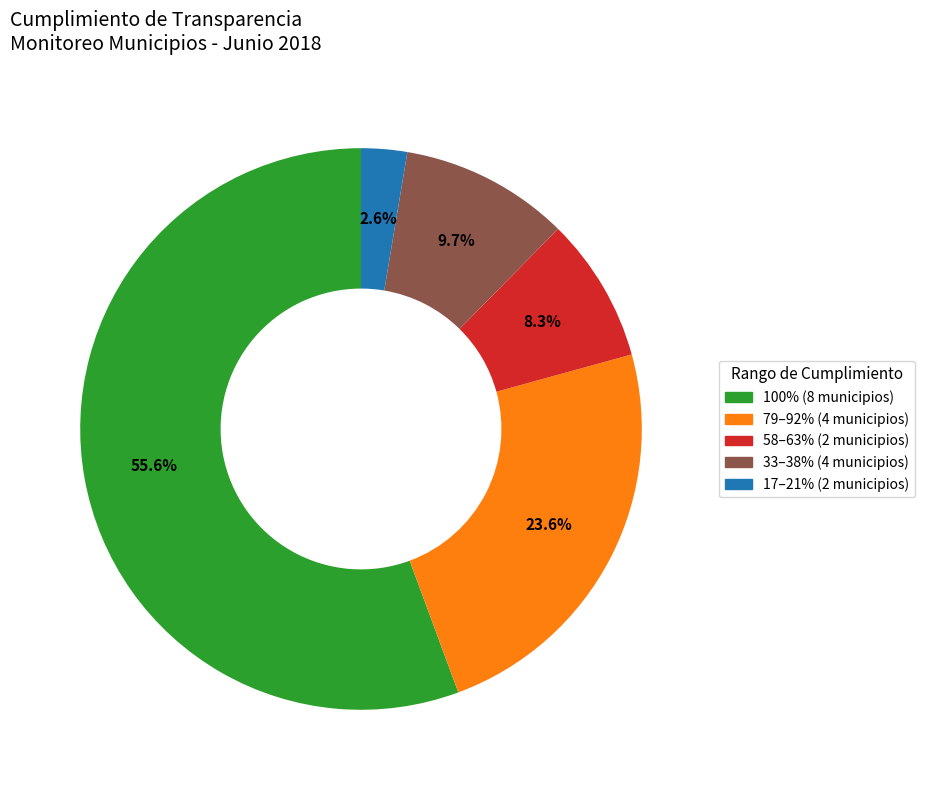

Does any single category account for the majority?

Yes